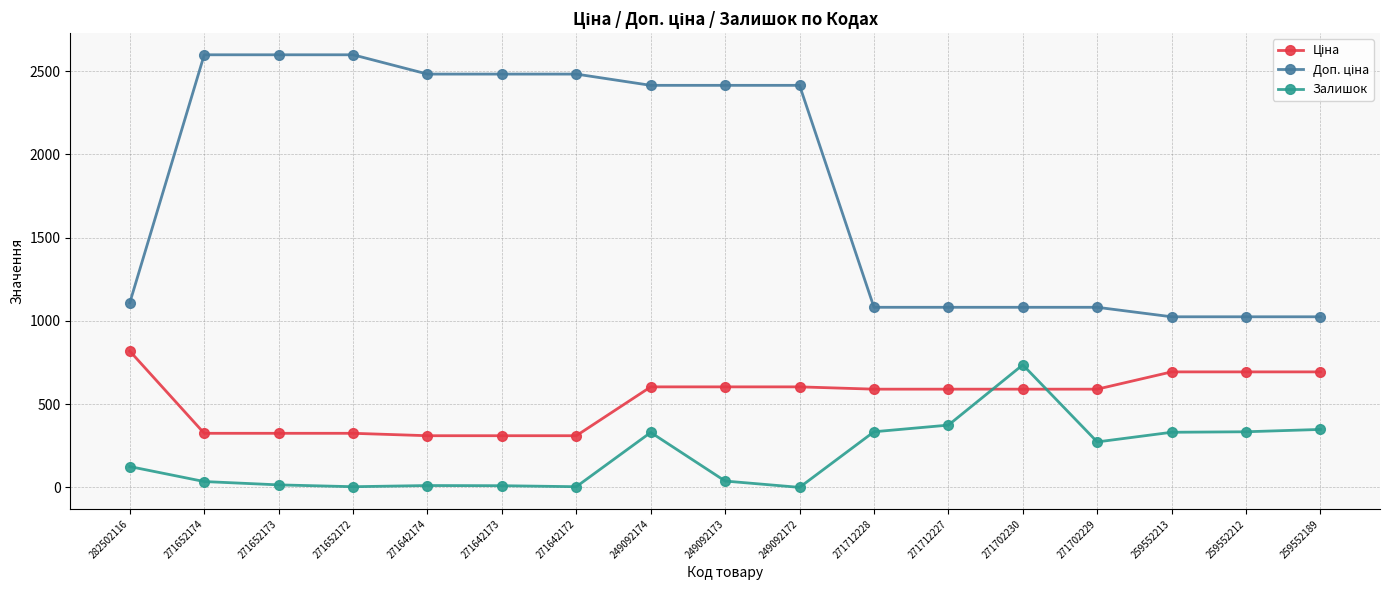

What is the sum of all Залишок values?

3302.0